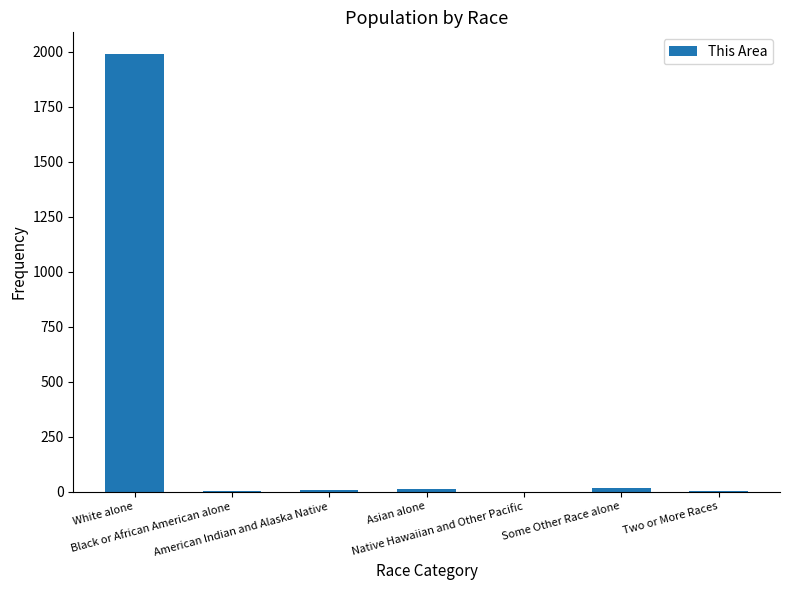

What is the greatest value displayed?

1989